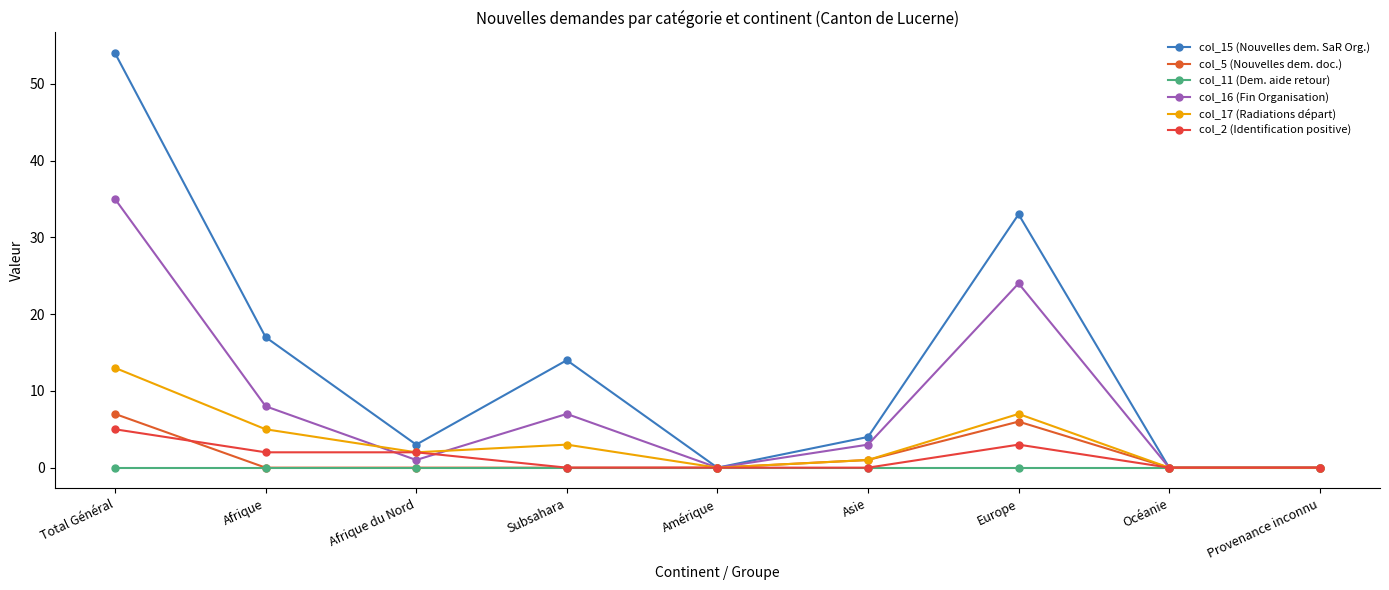

True or false: col_11 (Dem. aide retour) has more than 0 points higher than both neighbors.

False